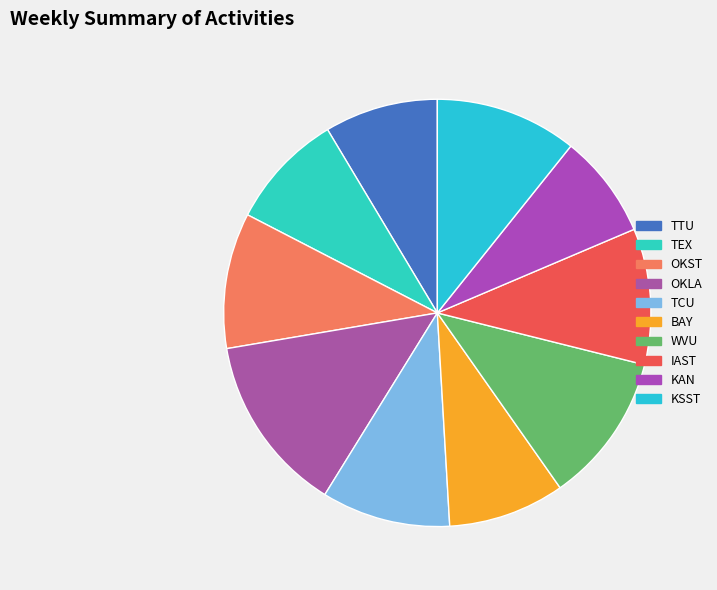

Is it true that IAST is 10% of the pie?

True